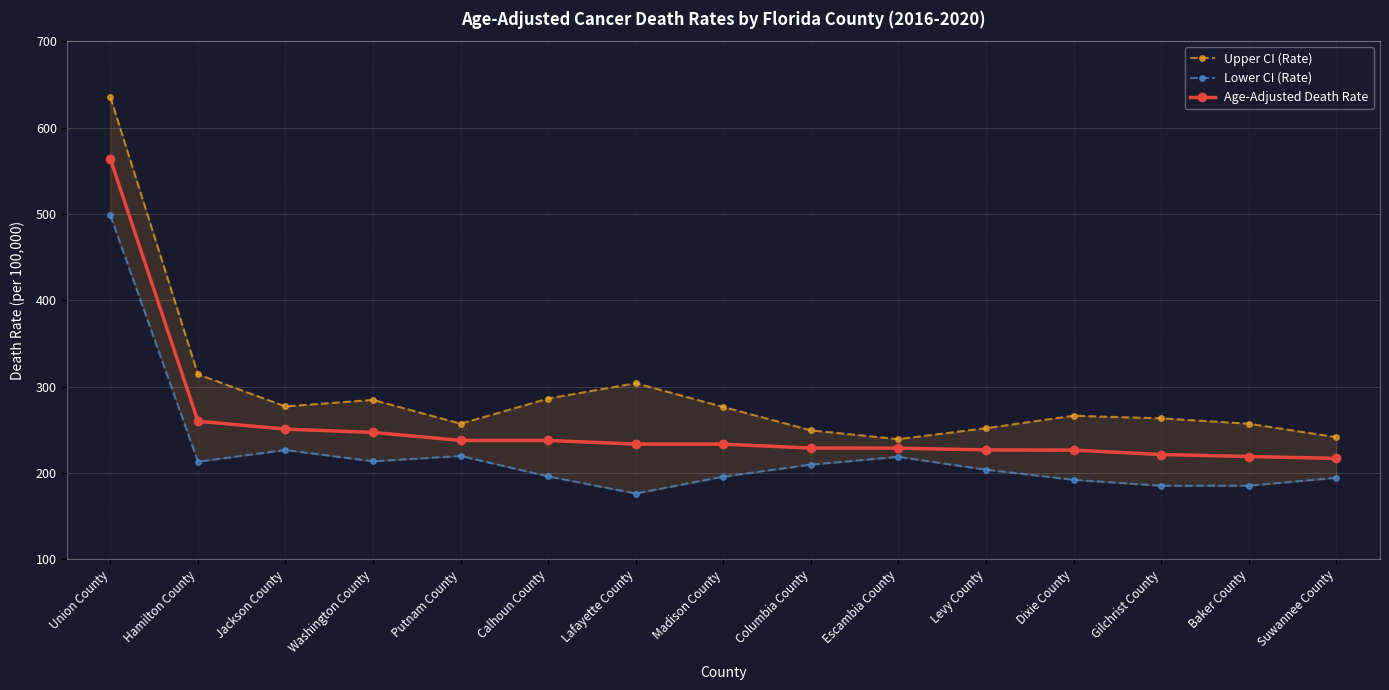

How many categories are shown in the chart?

15